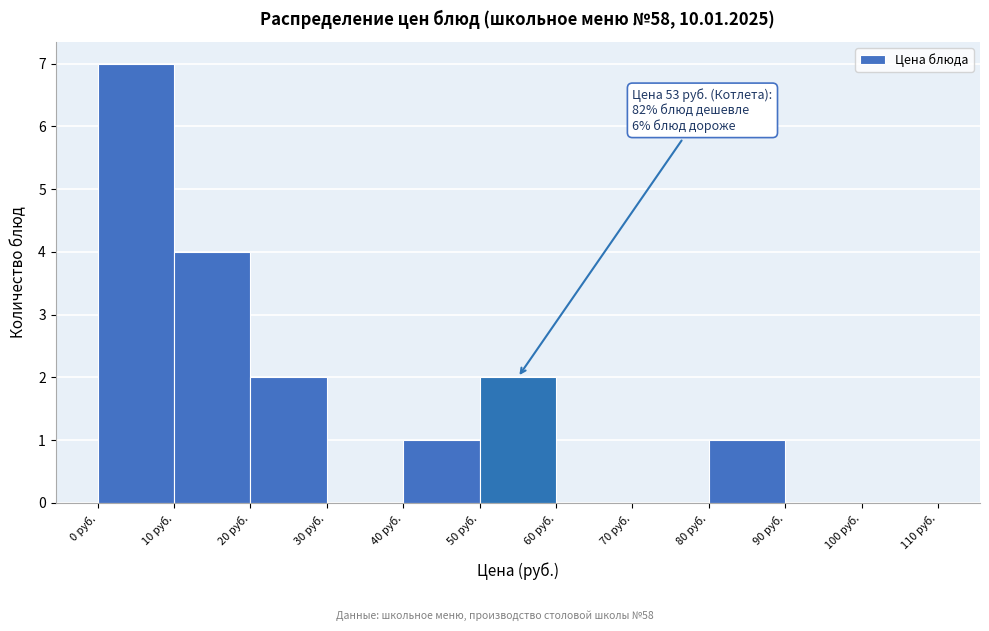

Which range on the x-axis has the tallest bar?

0 to 10